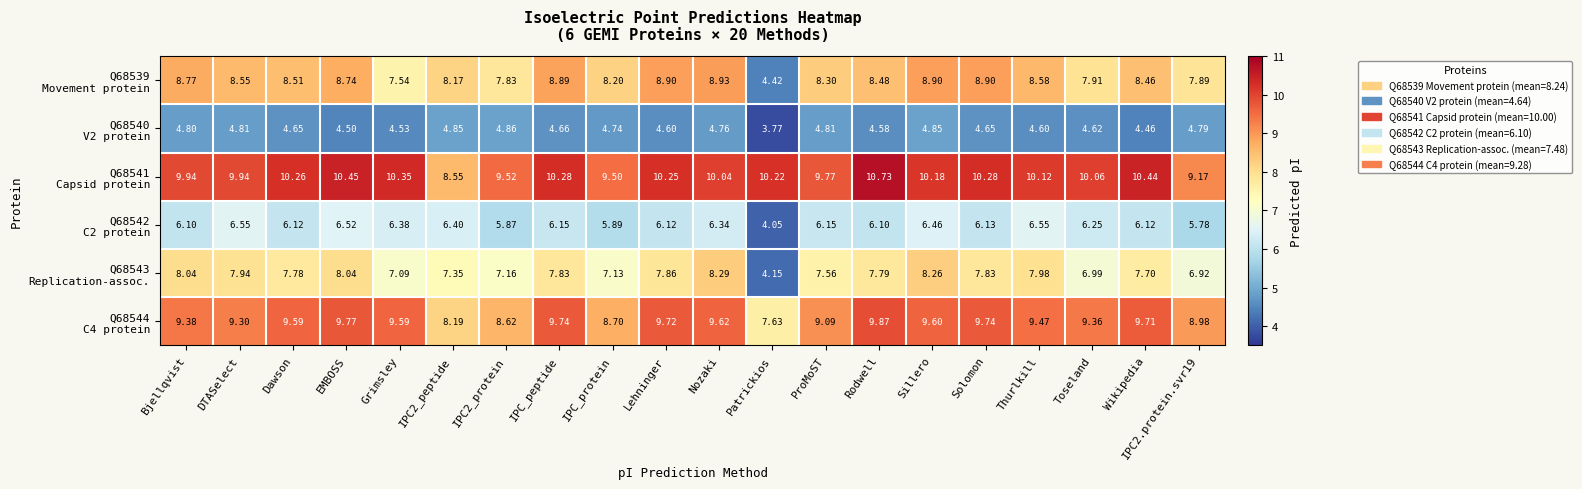

At which category does the chart reach its minimum across all series?

Patrickios